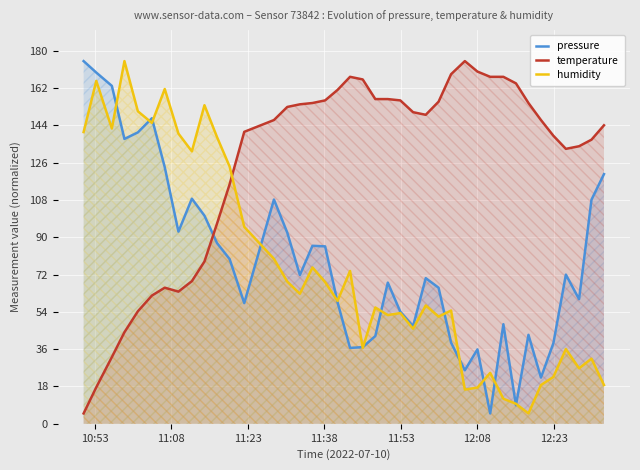

What is the highest value of the pressure series?

175.0